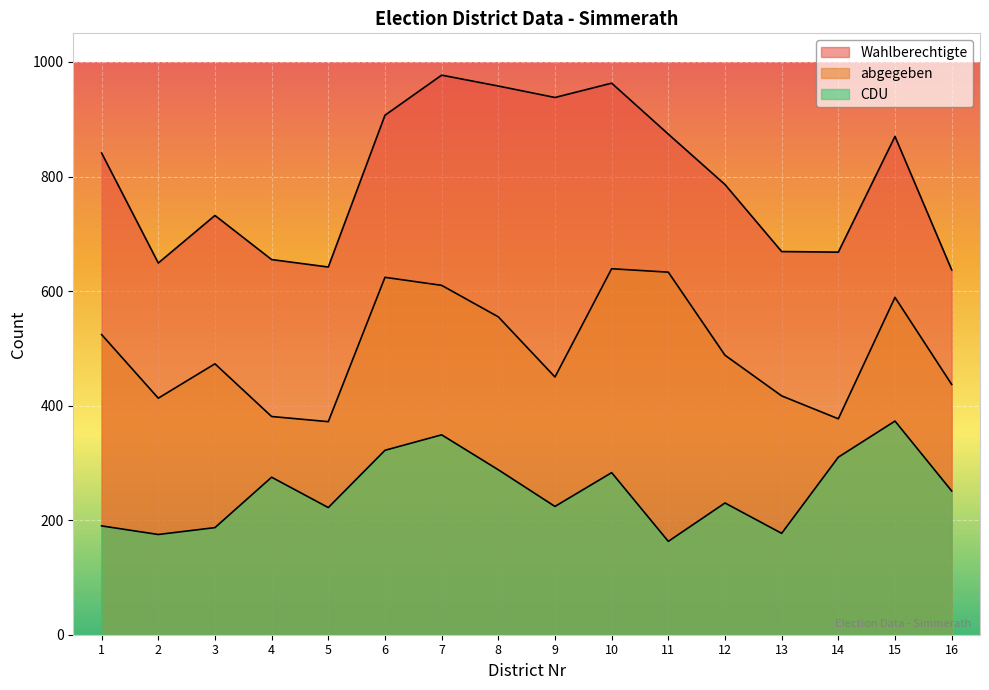

Rank the series by their maximum value, from lowest to highest.

CDU, abgegeben, Wahlberechtigte